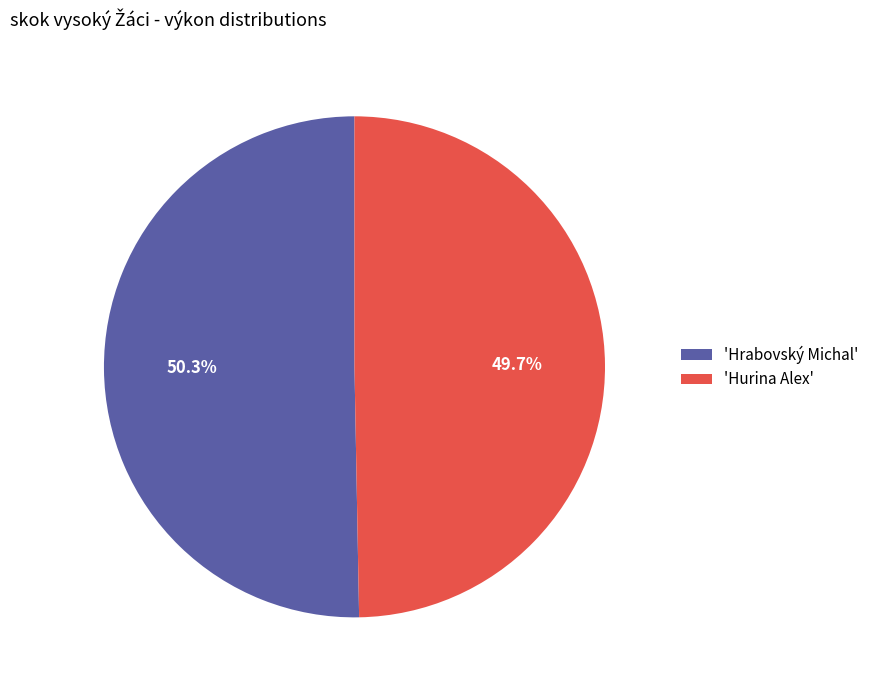

How many slices are in this pie chart?

2